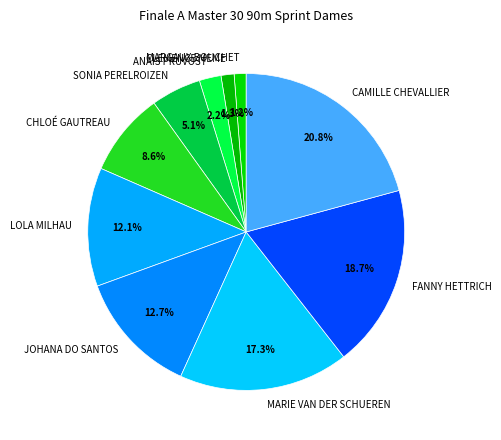

Which category has the biggest portion of the pie?

CAMILLE CHEVALLIER